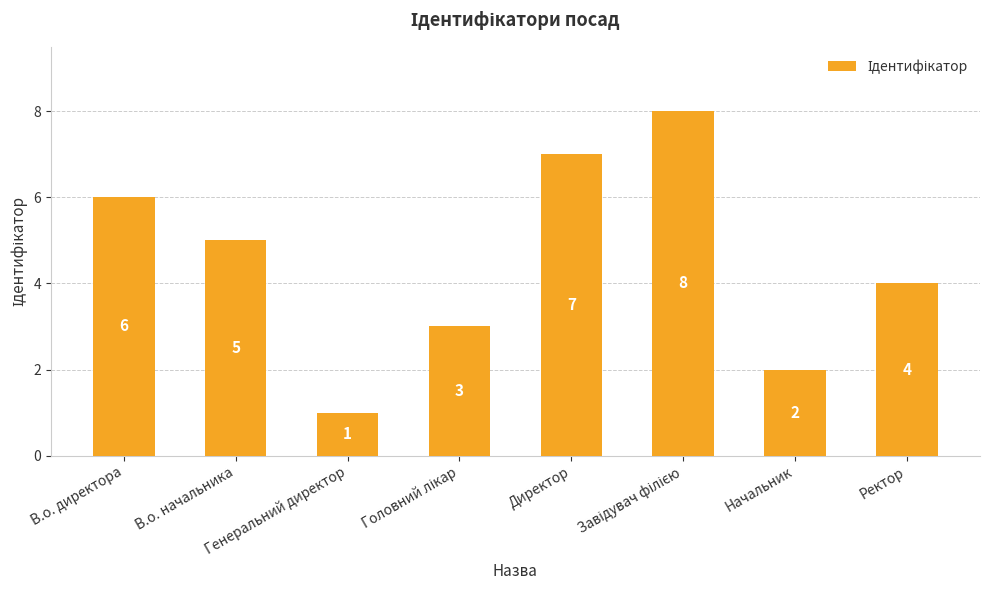

Which category has the lowest value across all series?

Генеральний директор